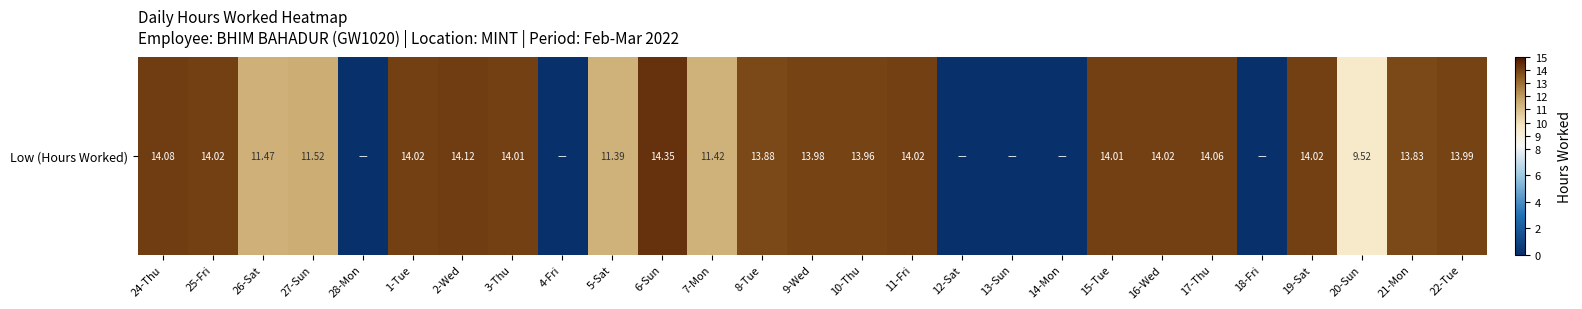

Reading right to left, list all the values displayed in this chart.

22-Tue=14.0	21-Mon=13.8	20-Sun=9.5	19-Sat=14.0	18-Fri=0.0	17-Thu=14.1	16-Wed=14.0	15-Tue=14.0	14-Mon=0.0	13-Sun=0.0	12-Sat=0.0	11-Fri=14.0	10-Thu=14.0	9-Wed=14.0	8-Tue=13.9	7-Mon=11.4	6-Sun=14.3	5-Sat=11.4	4-Fri=0.0	3-Thu=14.0	2-Wed=14.1	1-Tue=14.0	28-Mon=0.0	27-Sun=11.5	26-Sat=11.5	25-Fri=14.0	24-Thu=14.1